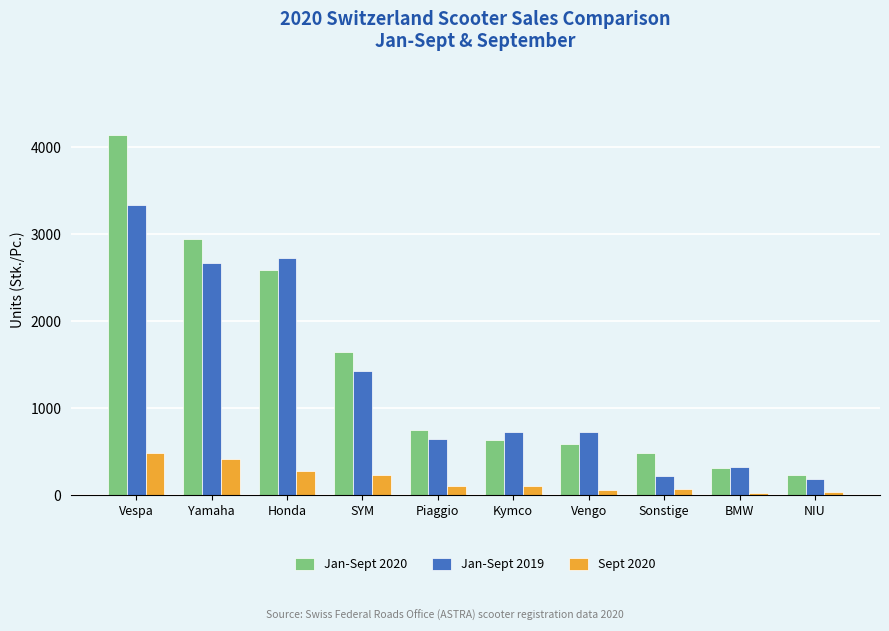

At SYM, list the series in order from smallest to largest.

Sept 2020, Jan-Sept 2019, Jan-Sept 2020